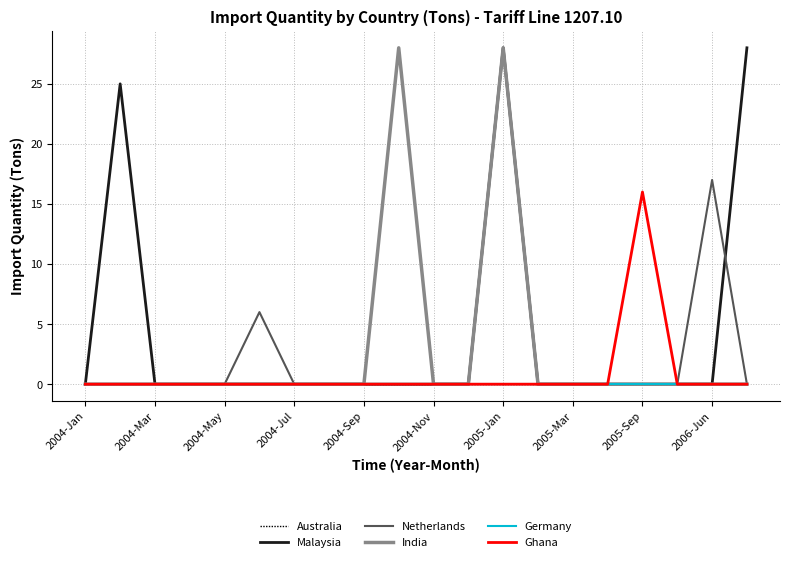

Does the chart have visible grid lines?

Yes